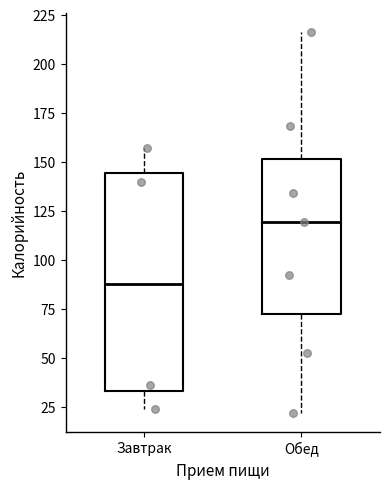

Reading left to right, transcribe this box plot: for each box, give where its median line is, the range the box spans, and where its two whiskers end, as read against the y-axis. The values are not printed on the chart, so give them approximately, as read against the axis.

Завтрак: median 90, box 35 to 145, whiskers 25 to 155
Обед: median 120, box 70 to 150, whiskers 20 to 215